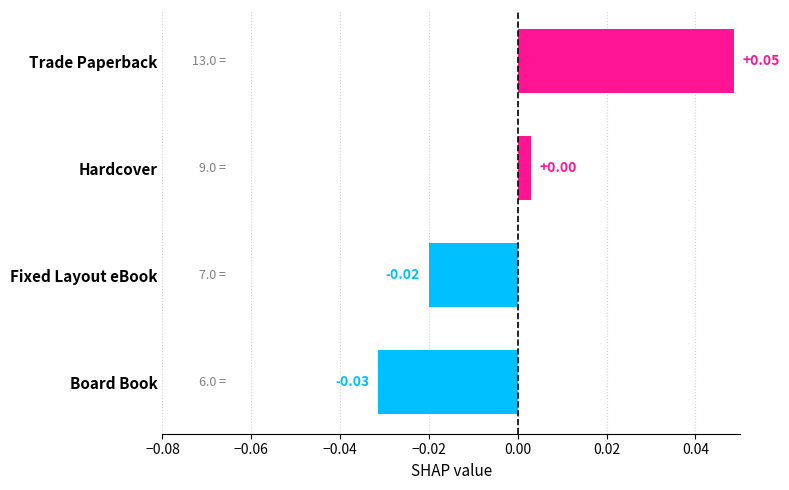

What is the difference between the maximum and minimum values?

0.1